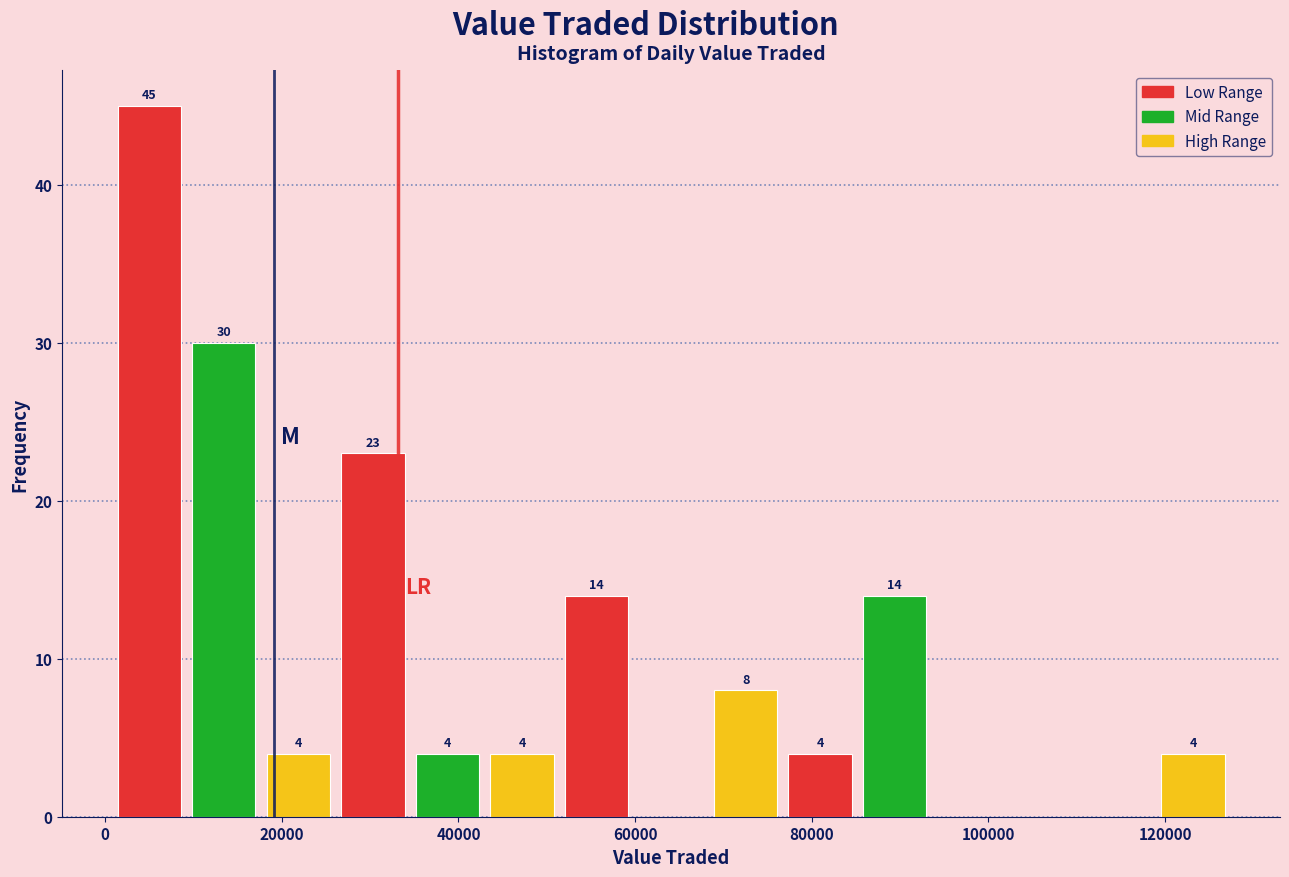

Over which range of the x-axis is the bar tallest?

0 to 10000